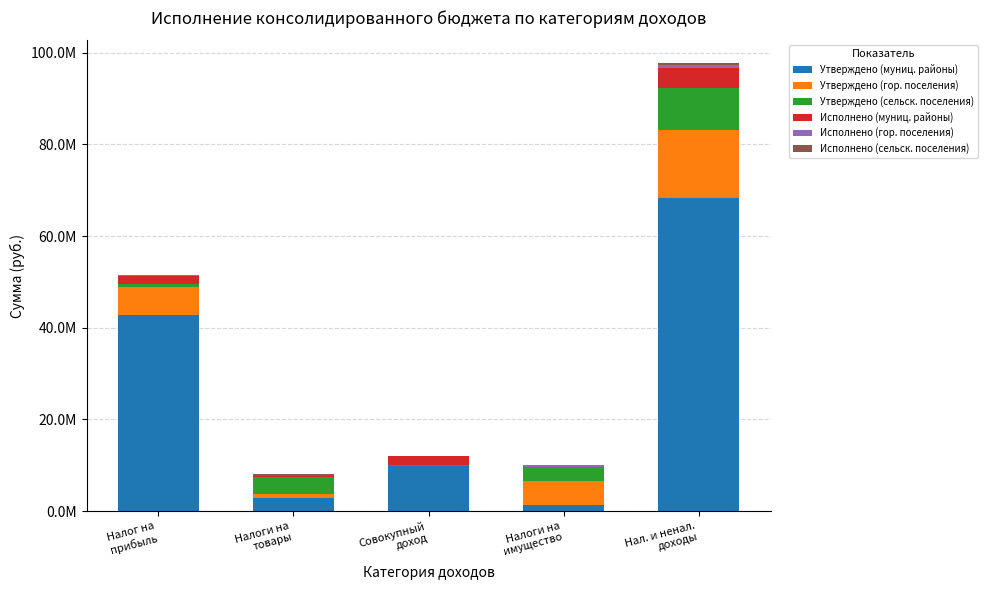

What is the label of the 5th bar from the left?

Нал. и ненал.
доходы